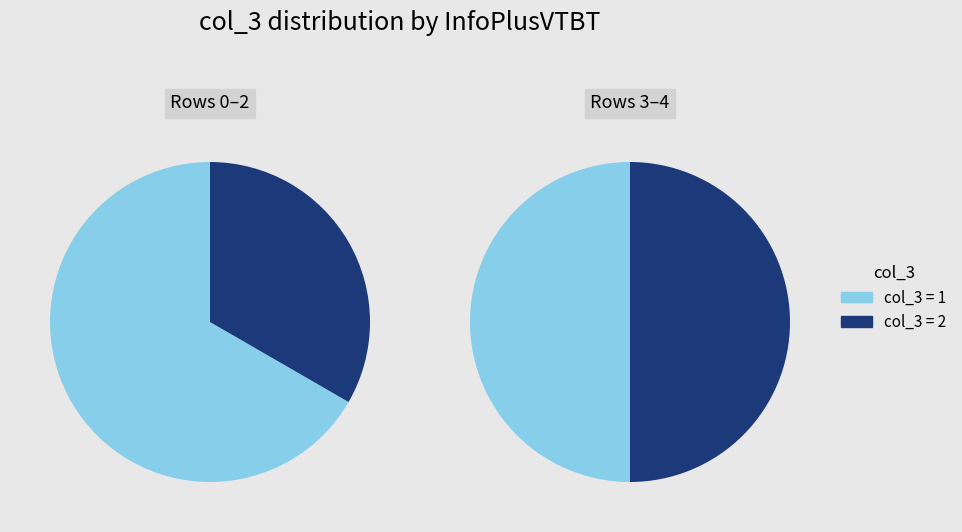

True or false: 2017-10-28 11:00:00+00:00 accounts for 17% of the total.

False